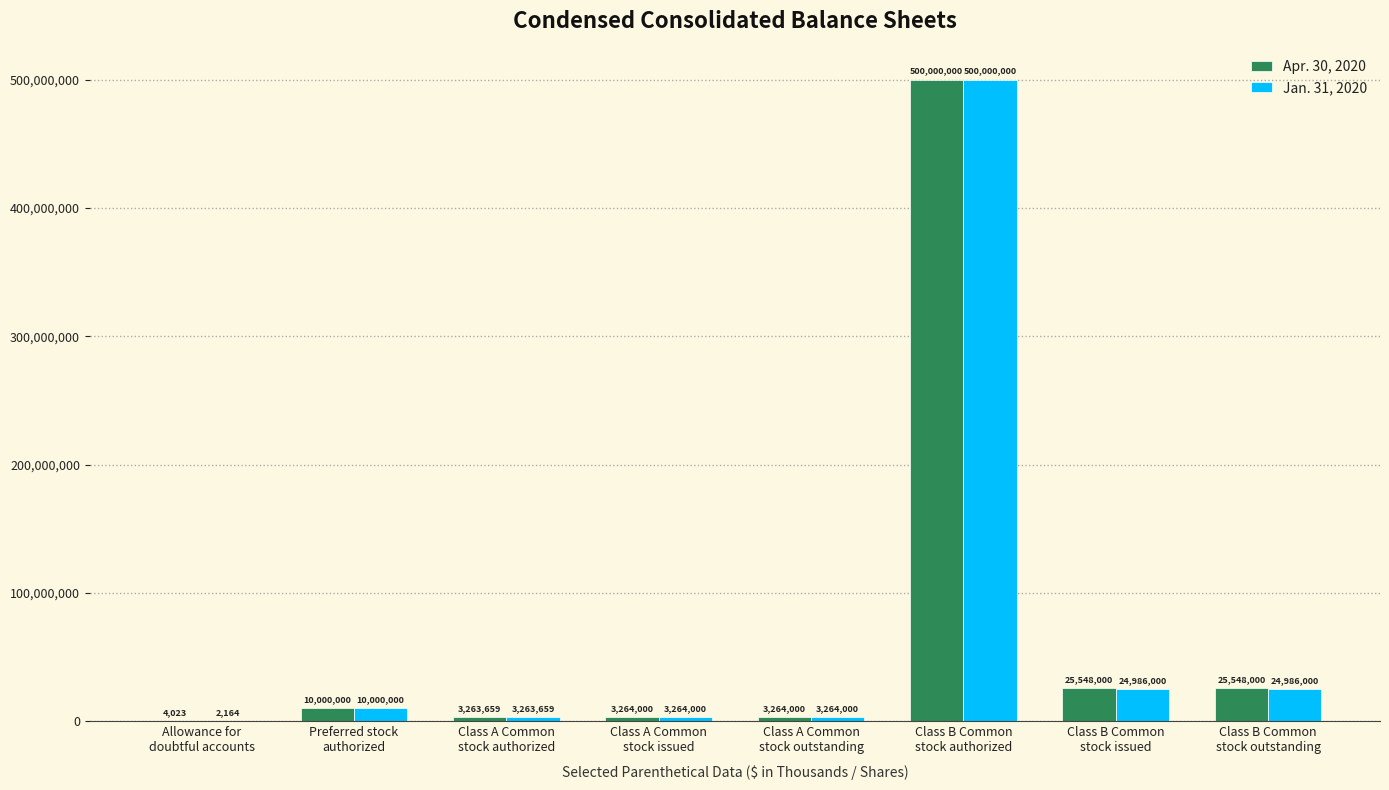

Are the bars horizontal?

No